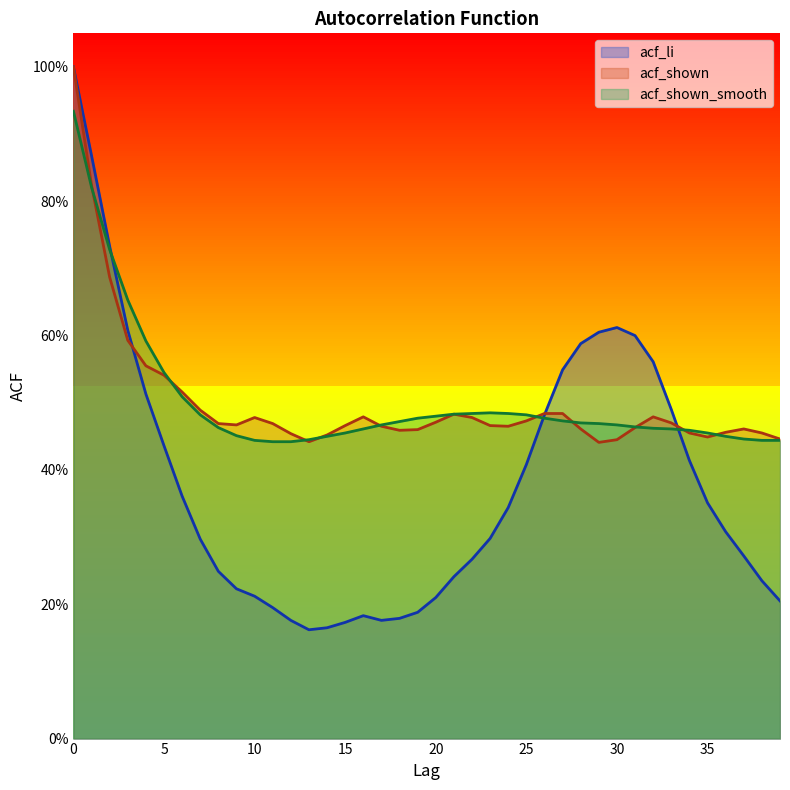

Which label corresponds to the smallest value in the chart?

13